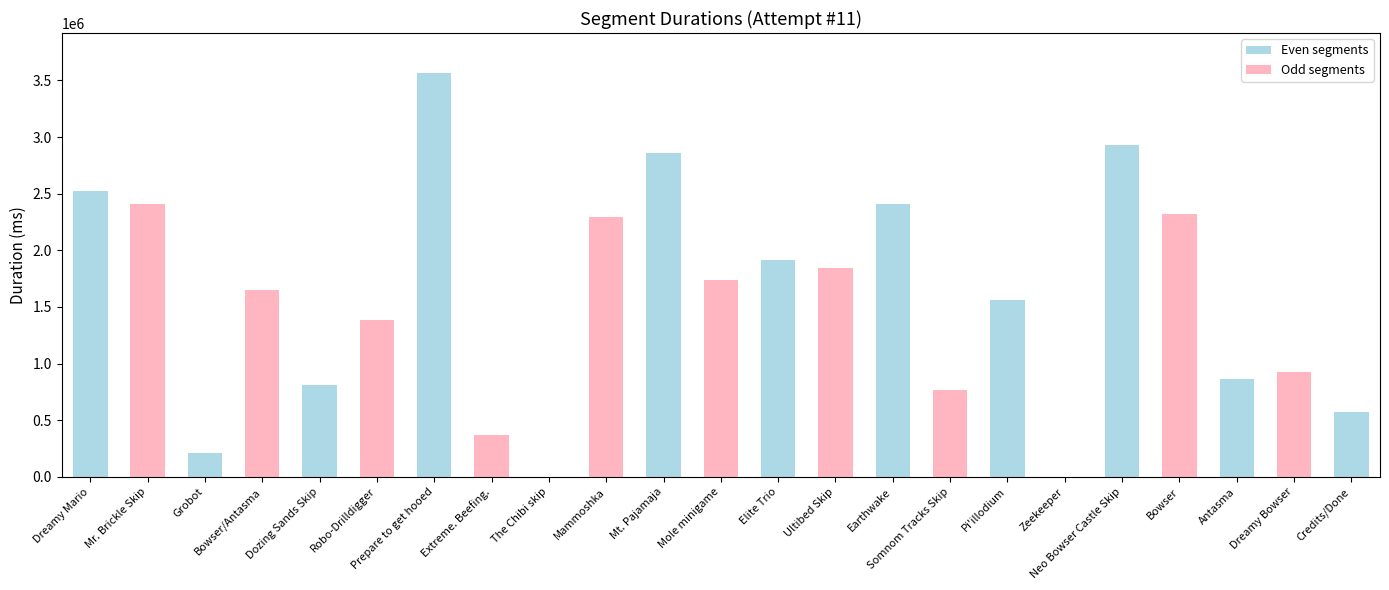

What is the maximum value shown in the chart?

3561967